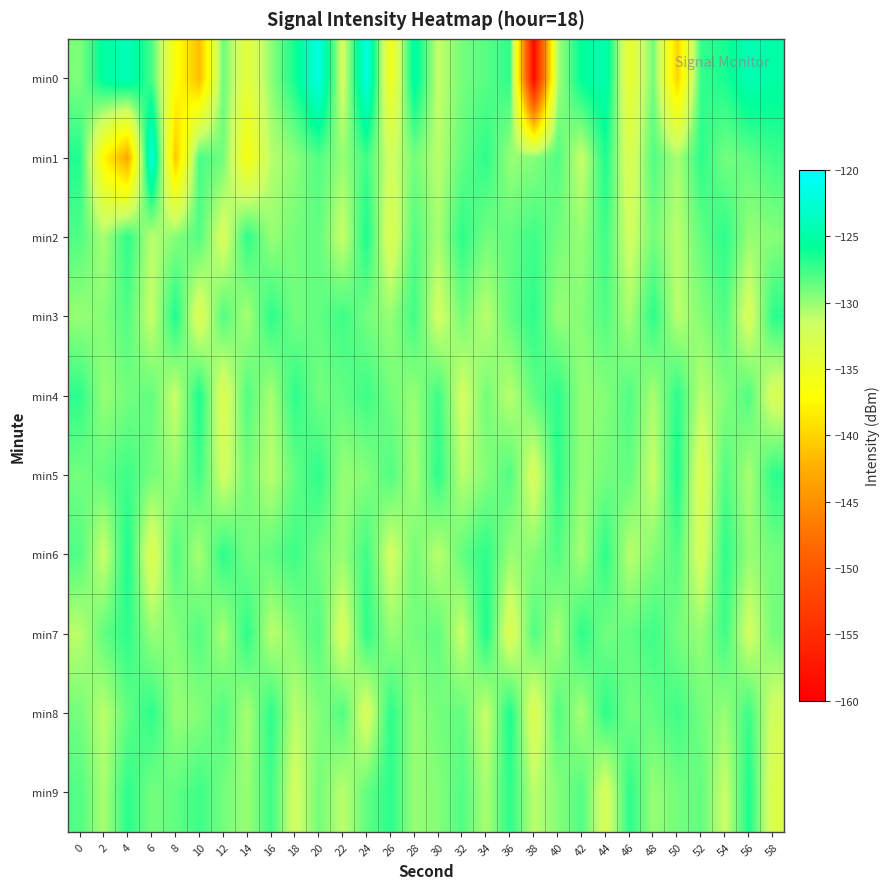

At 44, list the series in order from largest to smallest.

min0, min1, min6, min8, min2, min3, min5, min7, min4, min9